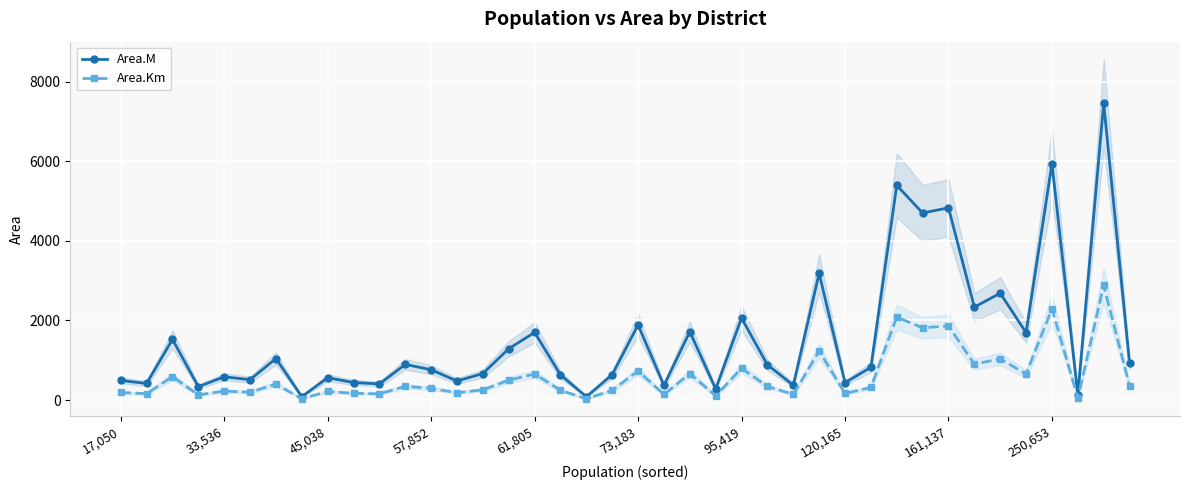

The value of Area.M at 61,805 is 376. True or false?

False